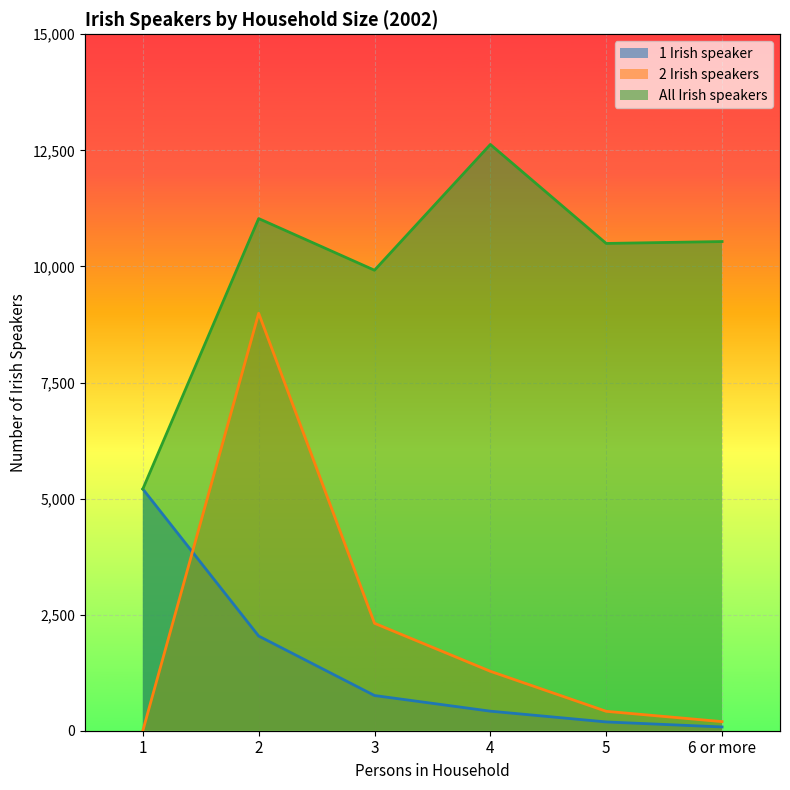

Read the All Irish speakers value at 2.

11031